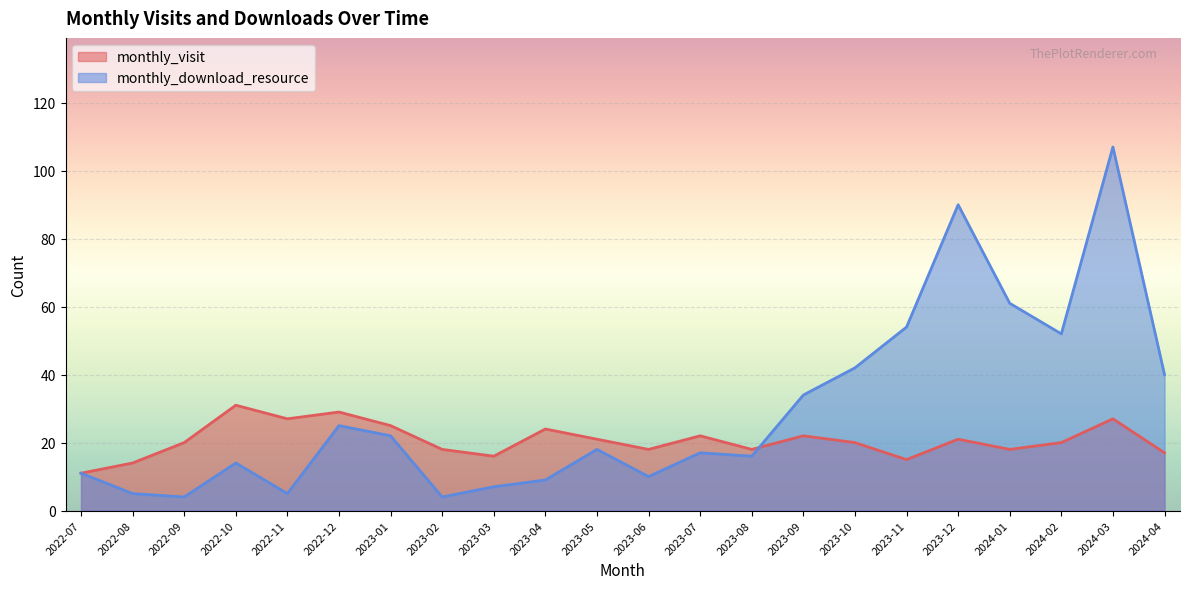

At 2023-08, list the series in order from largest to smallest.

monthly_visit, monthly_download_resource